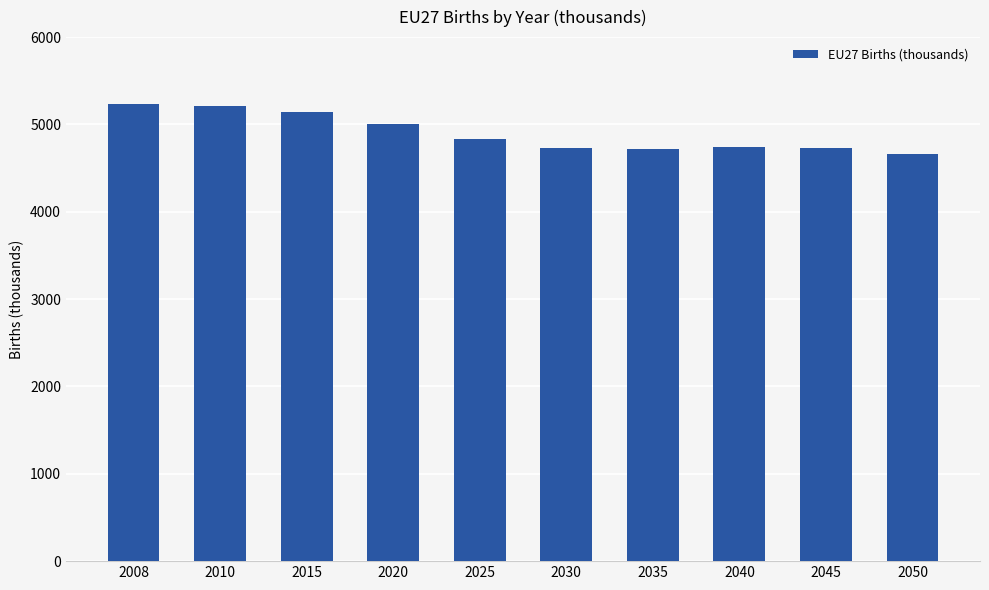

True or false: the data shows 5229 at 2008.

True